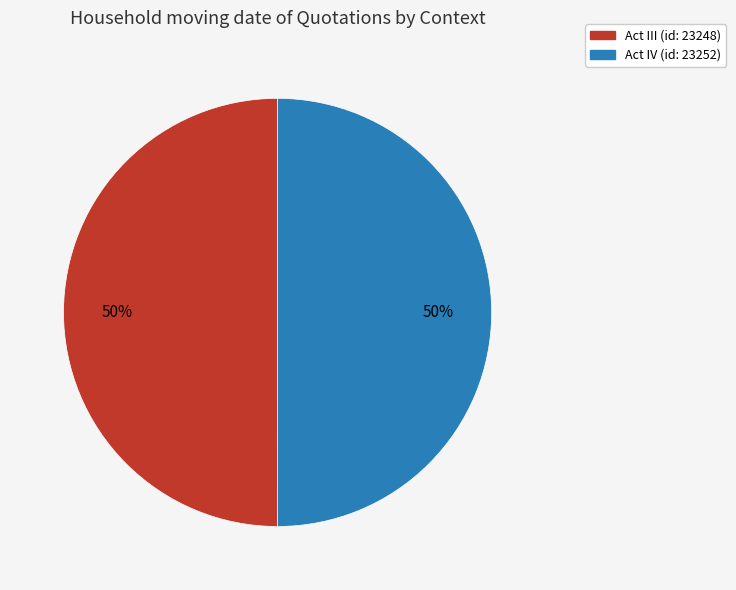

To the nearest percent, what is the average slice percentage?

50%